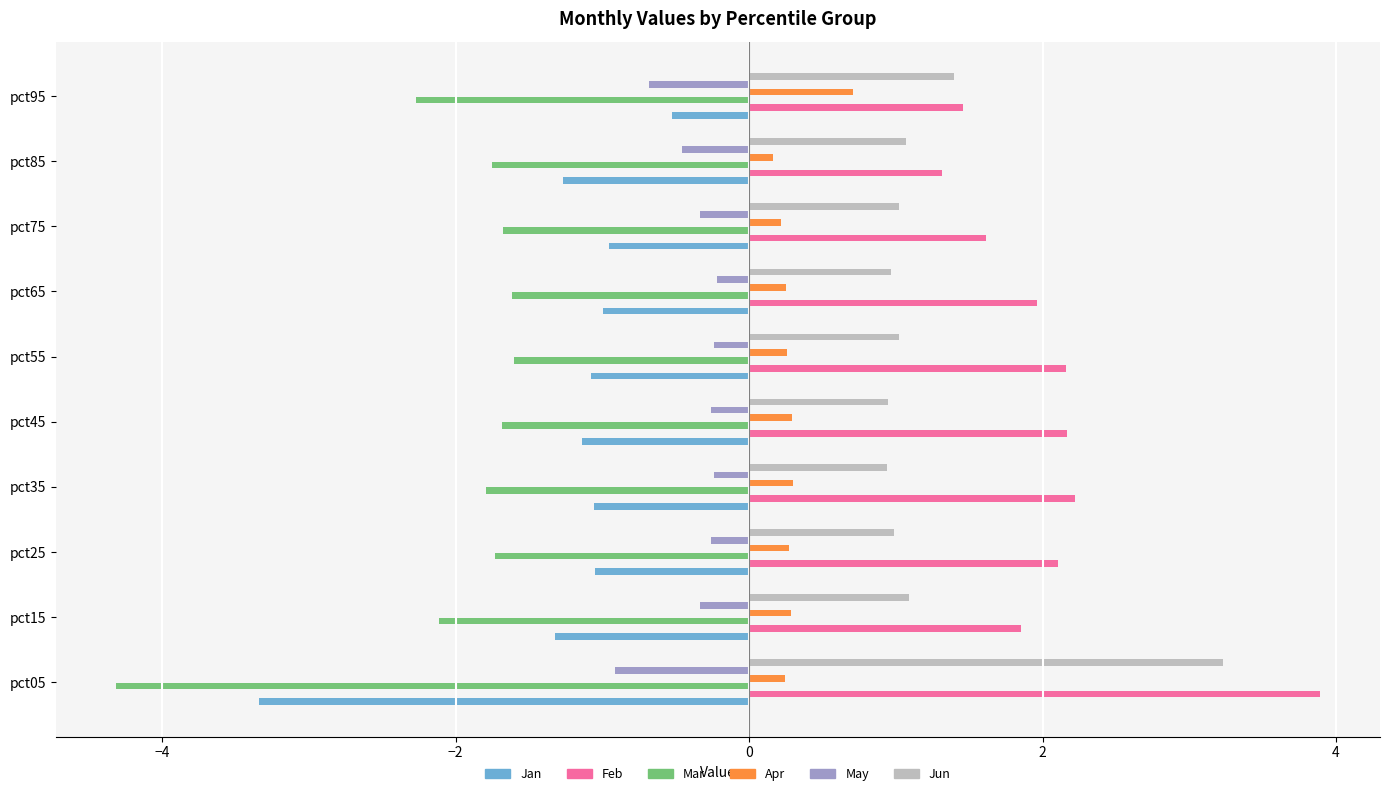

True or false: Apr has a value of 0.2 at pct35.

False